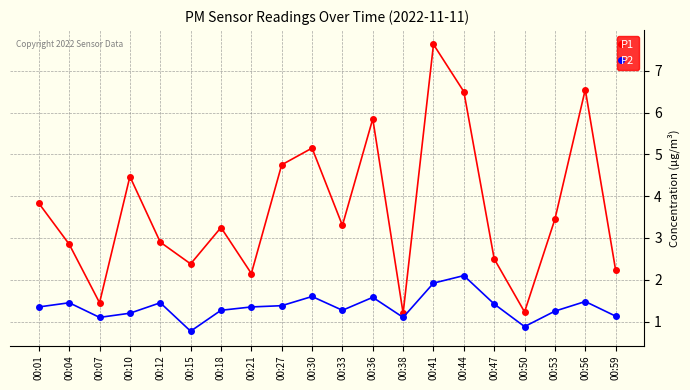

At how many categories does at least one series exceed 0?

20